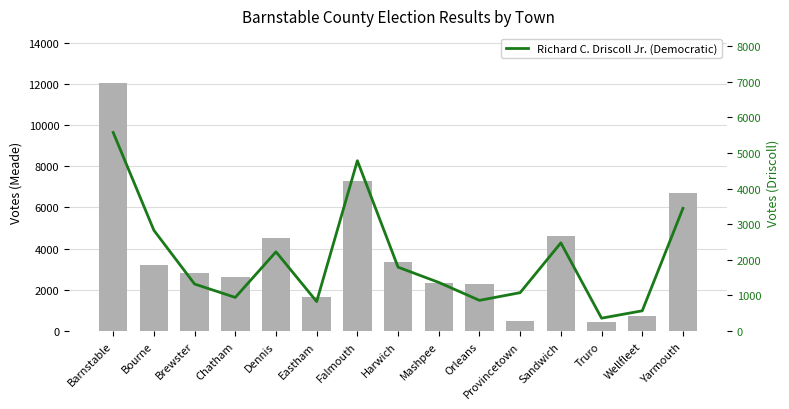

What is the total value across all series at Mashpee?

3704